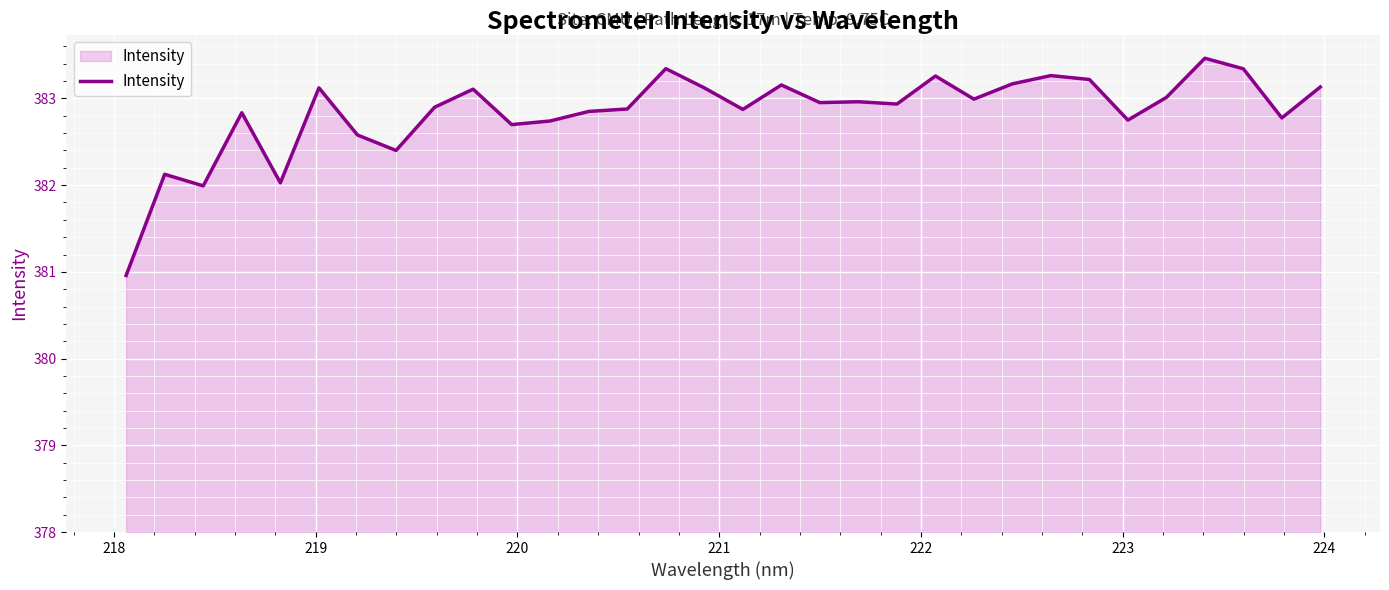

What is the smallest value displayed?

381.0